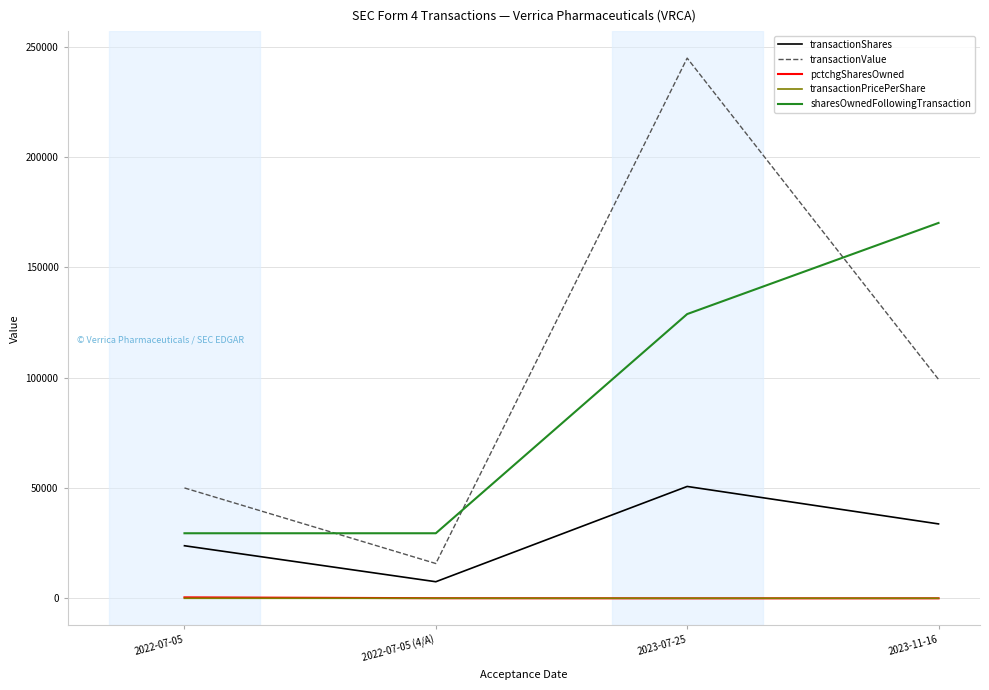

What is the sum of all transactionShares values?

115685.0